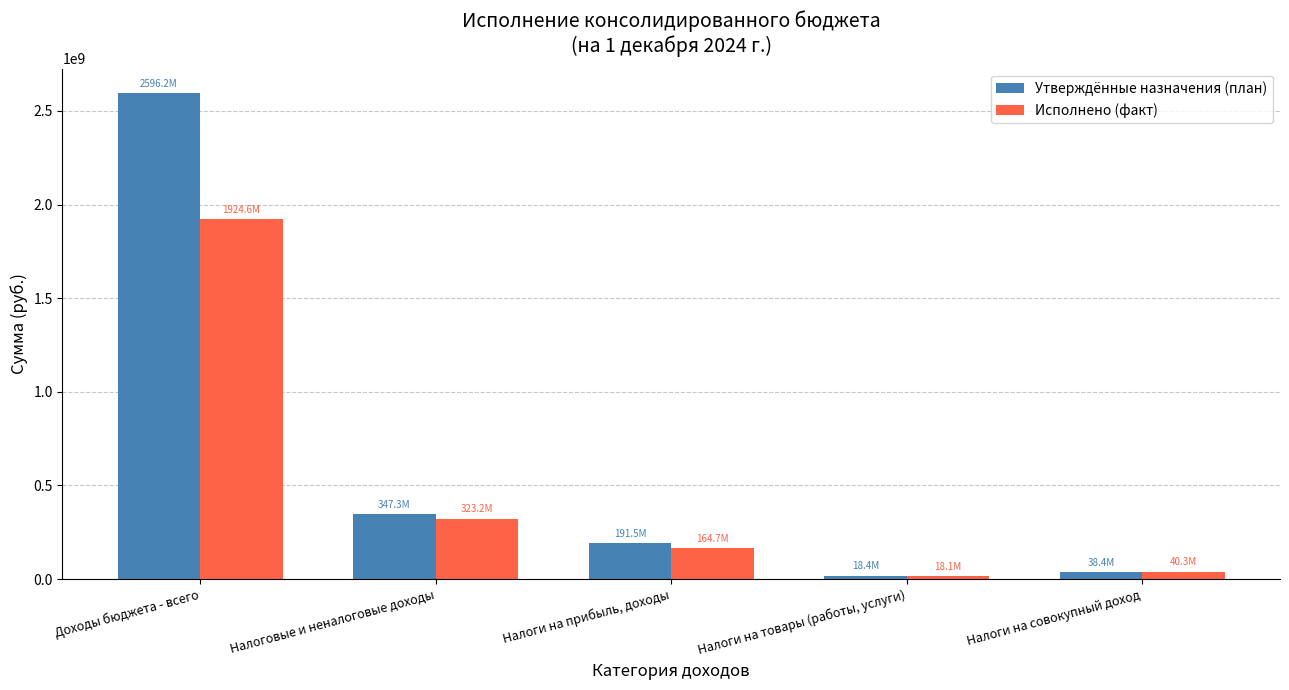

How many groups of bars are there?

5